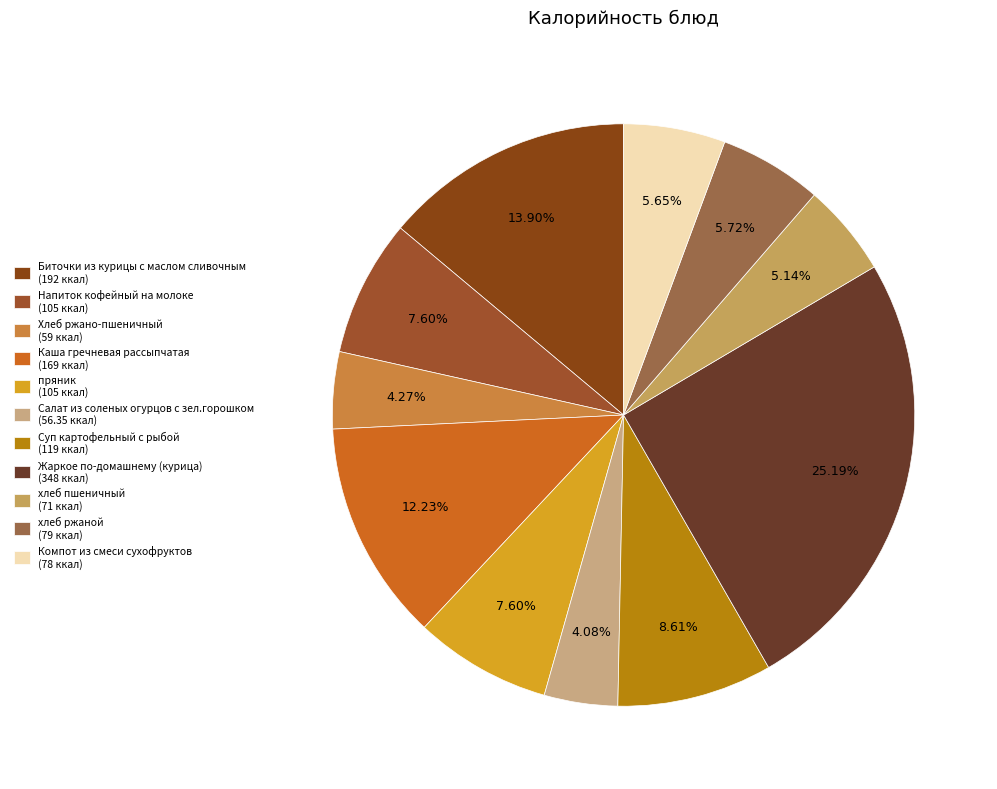

To the nearest percent, what is the average slice percentage?

9%